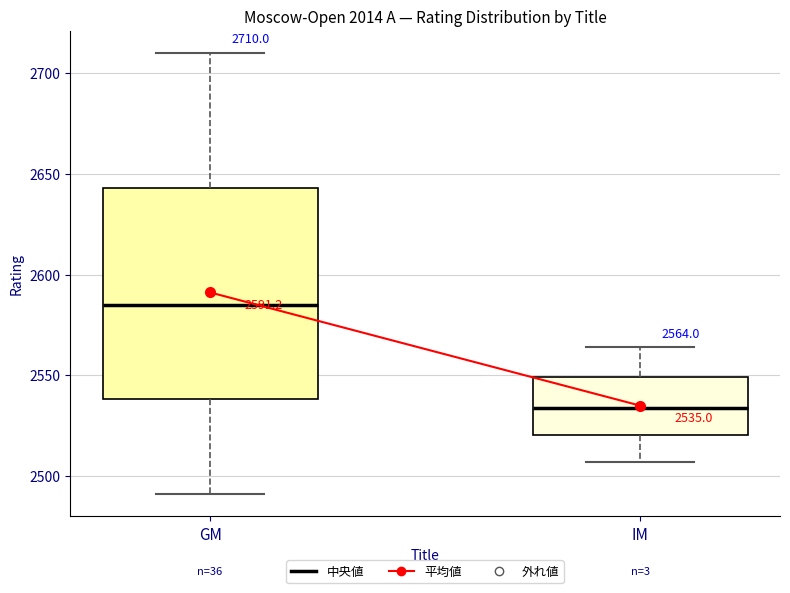

Which box is the tallest, from its lower edge to its upper edge?

GM